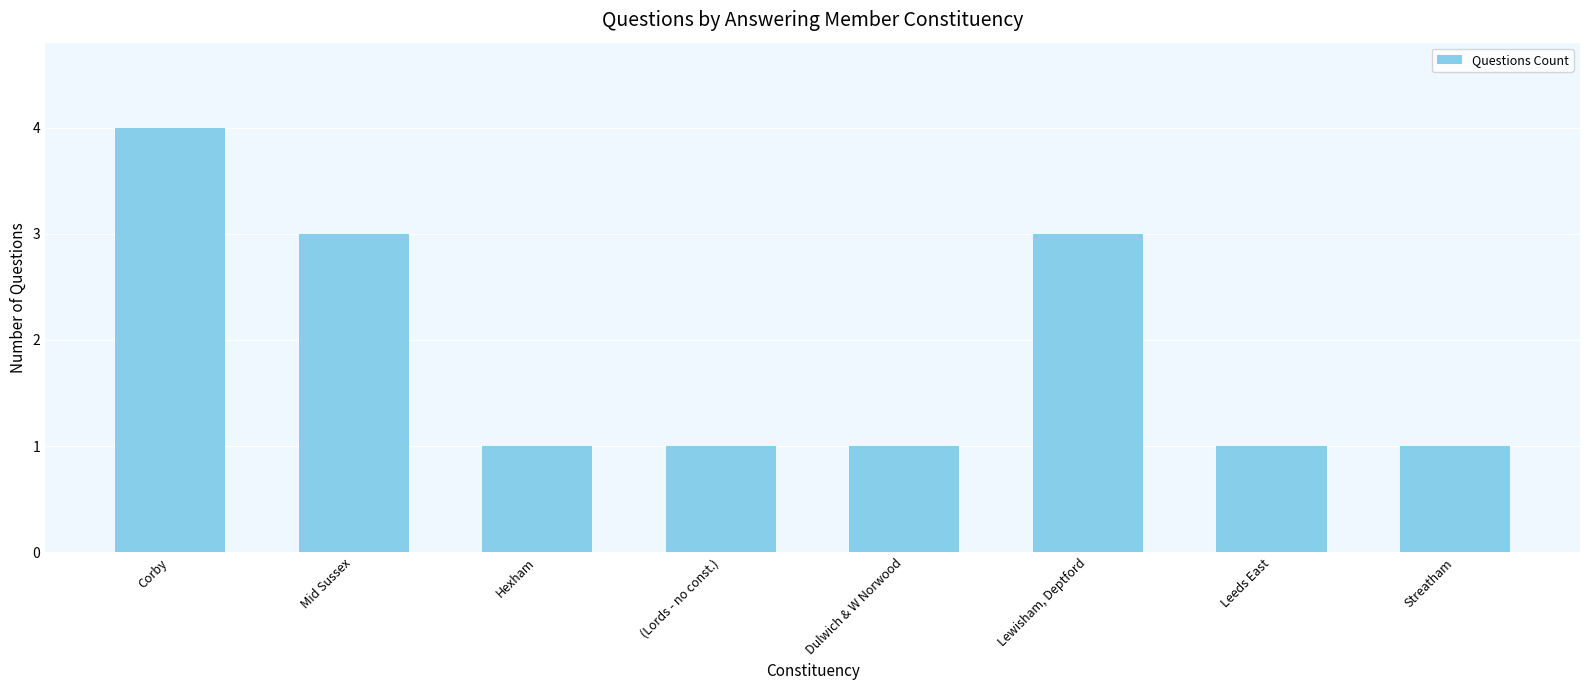

What is the ratio of the value at Leeds East to the value at Lewisham, Deptford?

0.3